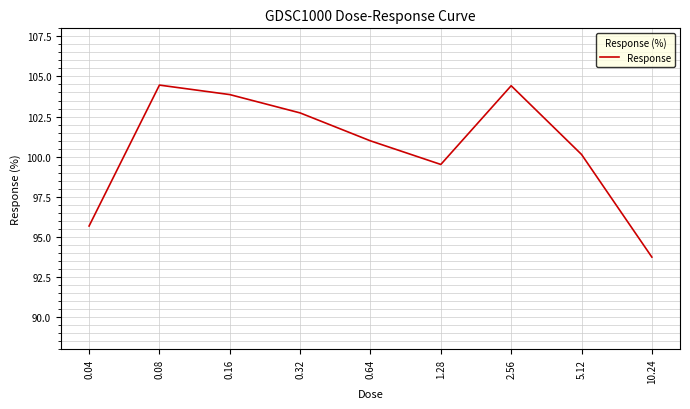

Is it true that the value at 0.16 is 103.9?

True